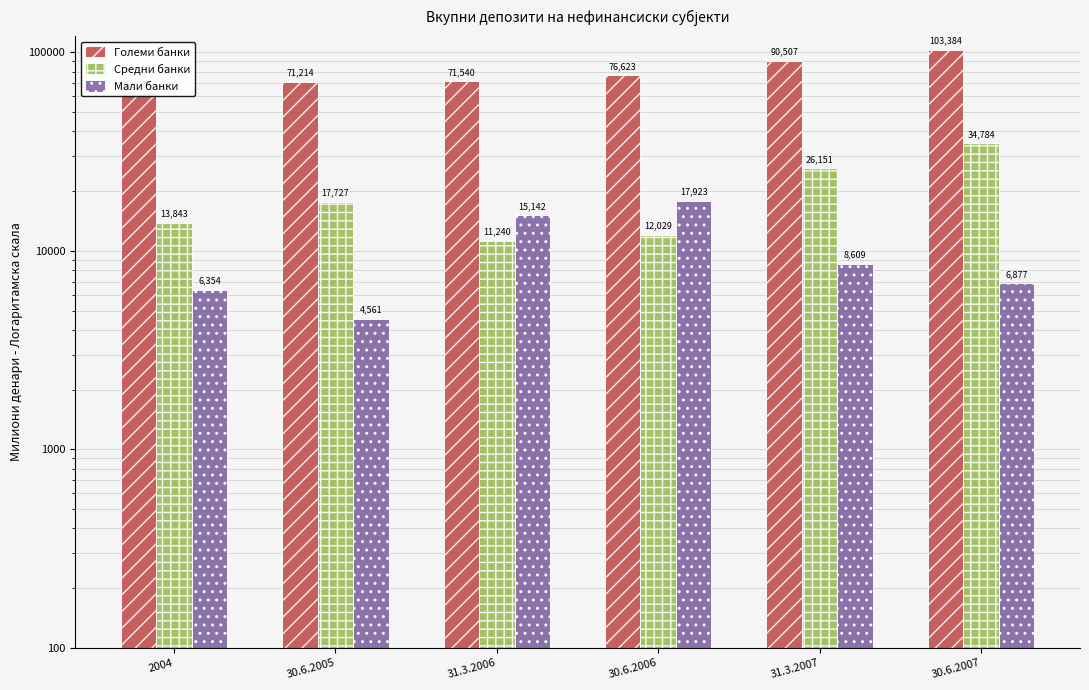

What are all the series names shown in the legend?

Големи банки, Средни банки, Мали банки